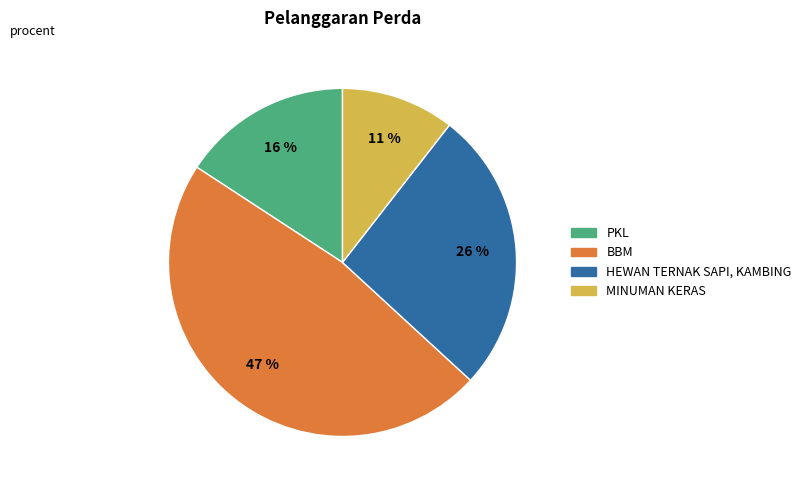

To the nearest percent, what portion does HEWAN TERNAK SAPI, KAMBING represent?

26%